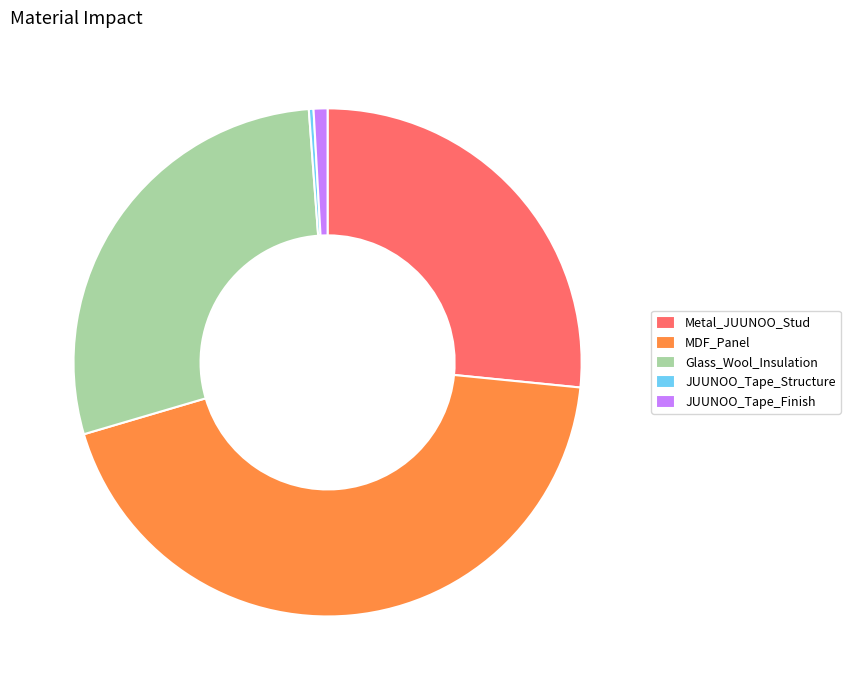

How many slices are in this pie chart?

5